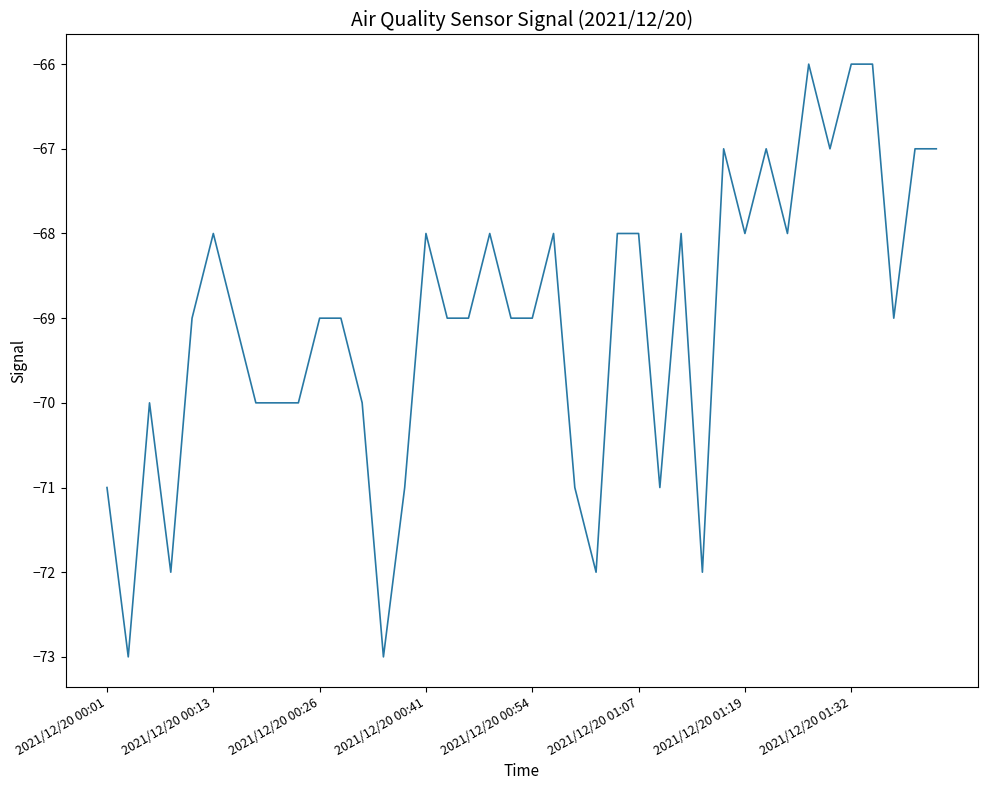

What is the difference between the maximum and minimum values?

7